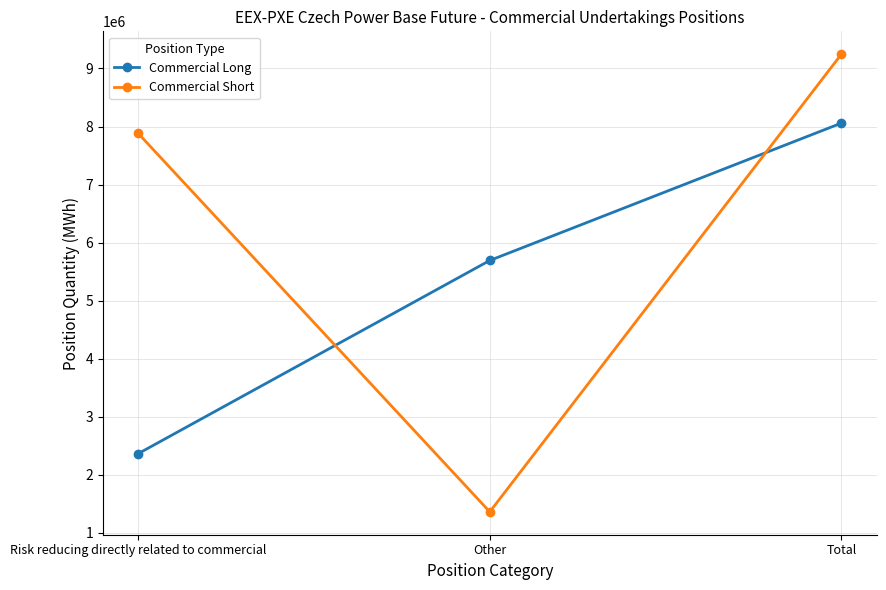

Reading left to right, transcribe all the data shown in this chart.

Commercial Long: Risk reducing directly related to commercial=2365869	Other=5693405	Total=8059274
Commercial Short: Risk reducing directly related to commercial=7882656	Other=1363331	Total=9245987